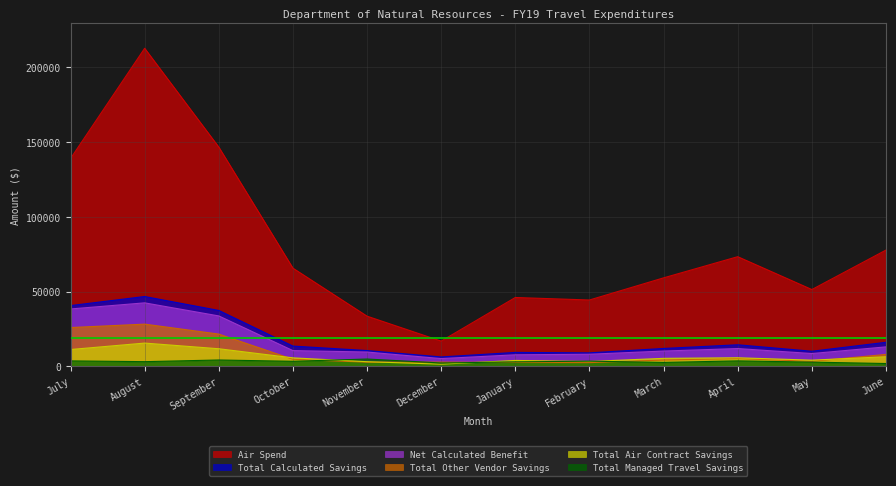

Where is the first local minimum for Total Calculated Savings?

December